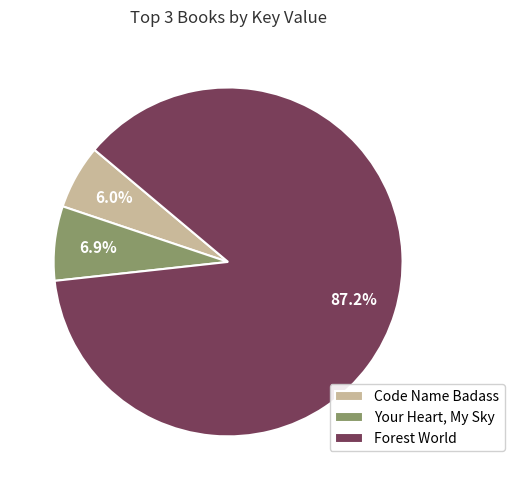

What is the smallest slice in the pie chart?

Code Name Badass